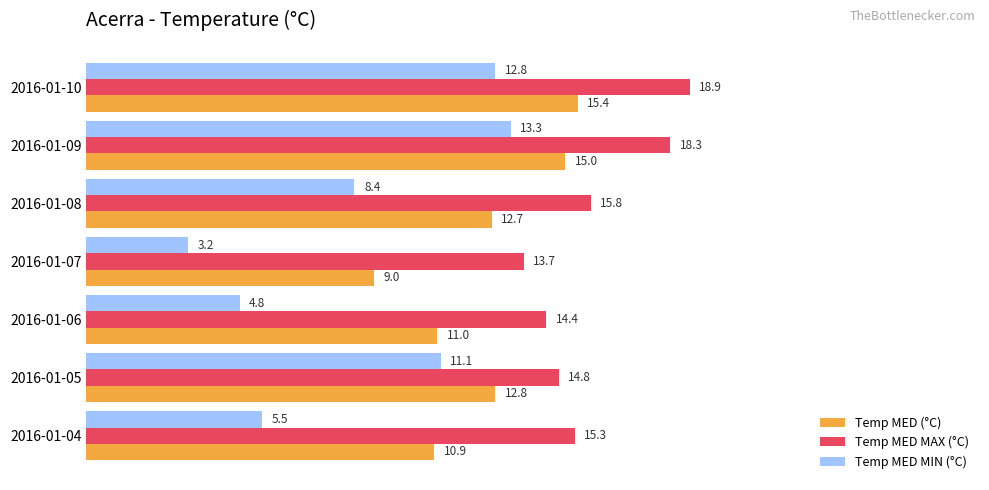

How many data points in Temp MED (°C) are less than 12?

3